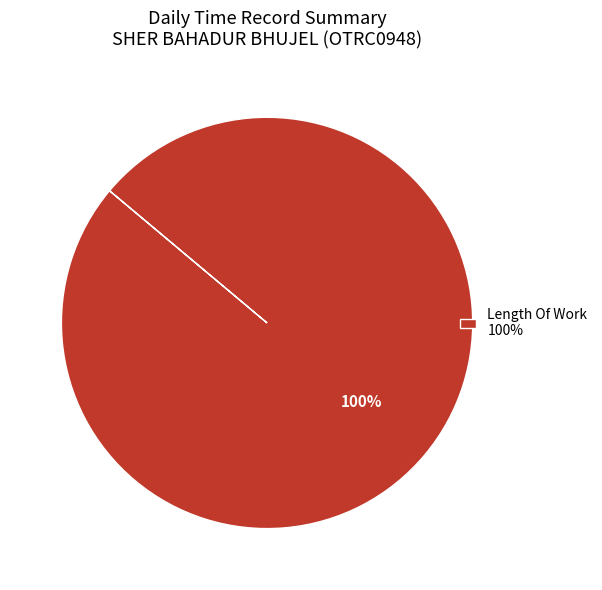

Rank the categories by value from highest to lowest.

Length Of Work 100%